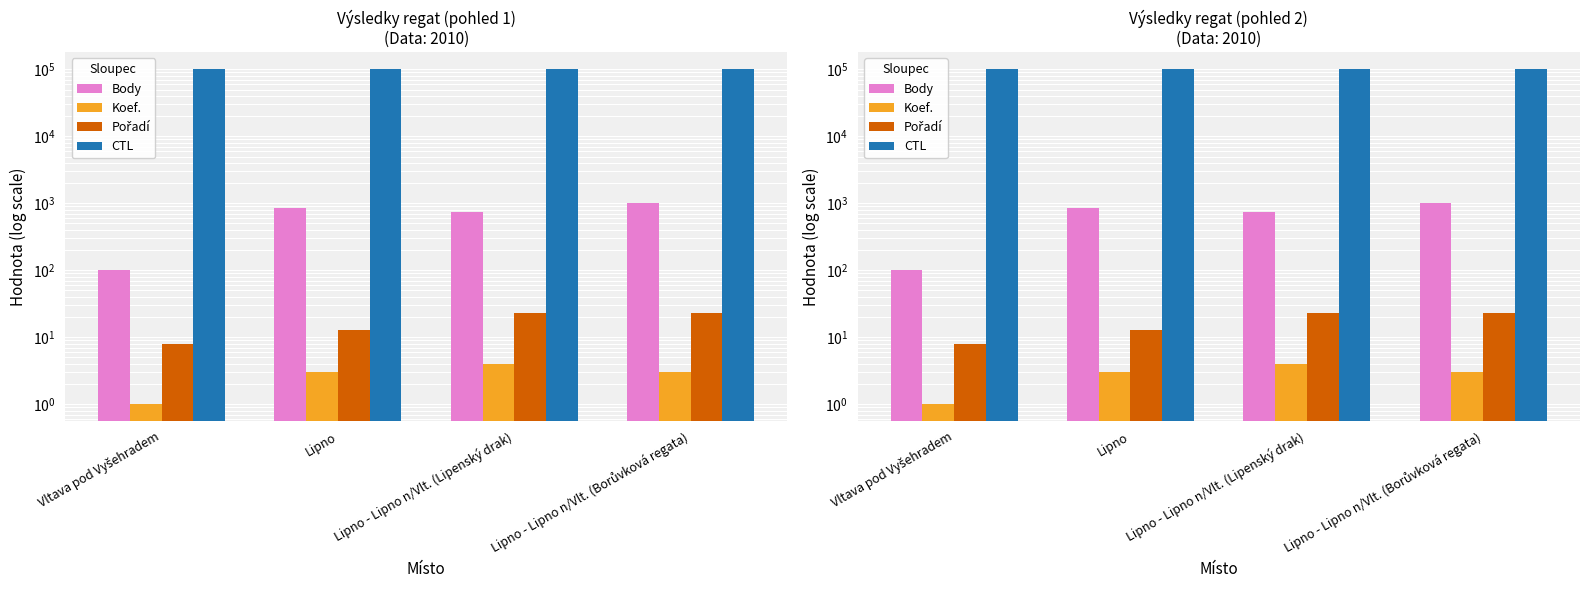

What is the difference between the maximum and second lowest values in the Koef. series?

1